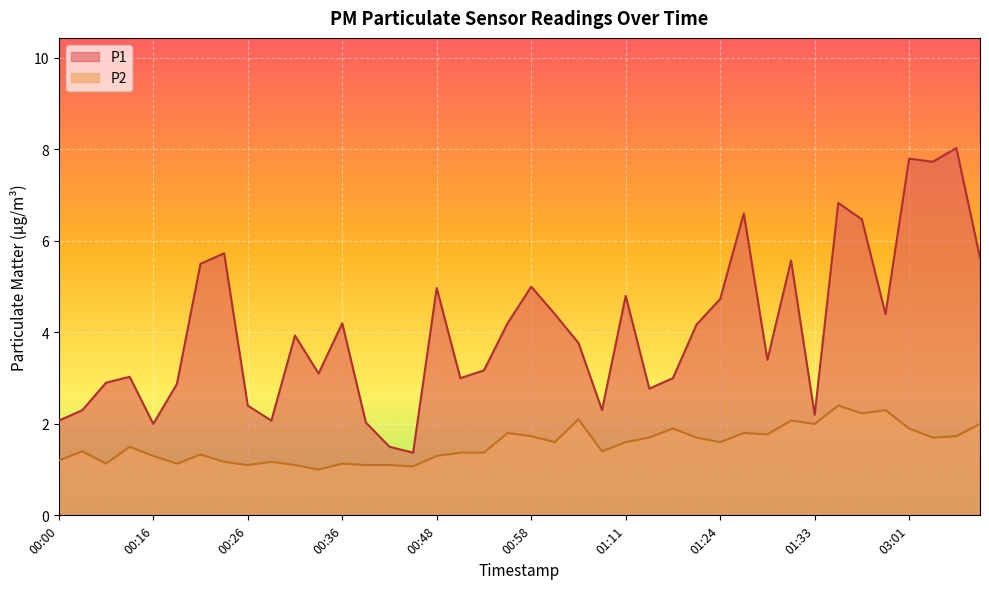

What is the maximum value for P2?

2.4